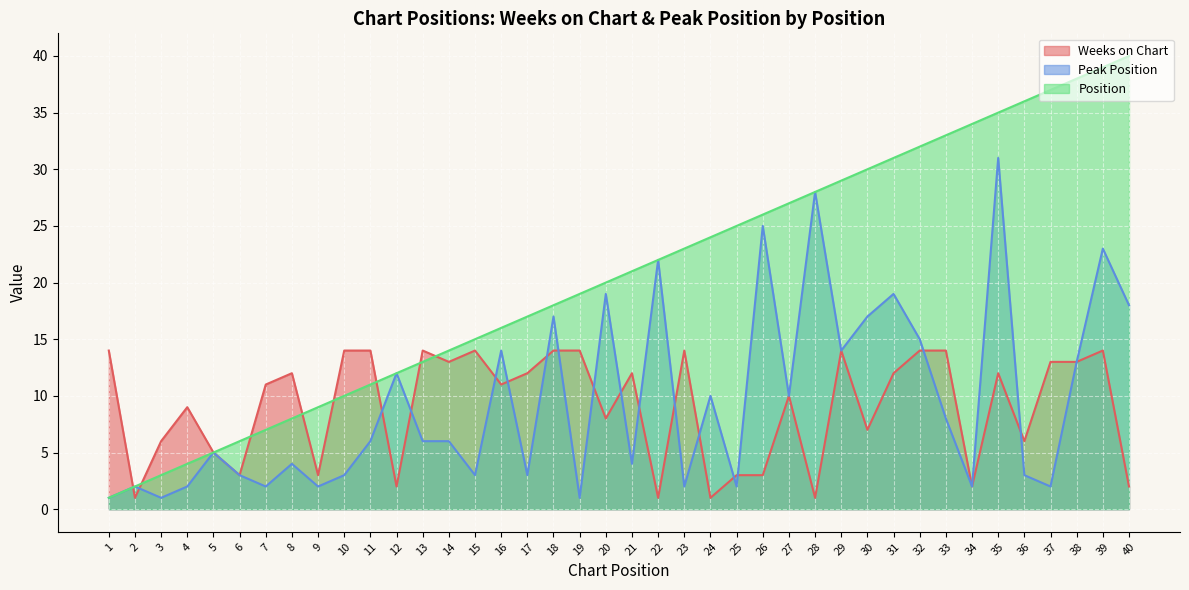

At how many categories does at least one series exceed 27?

13